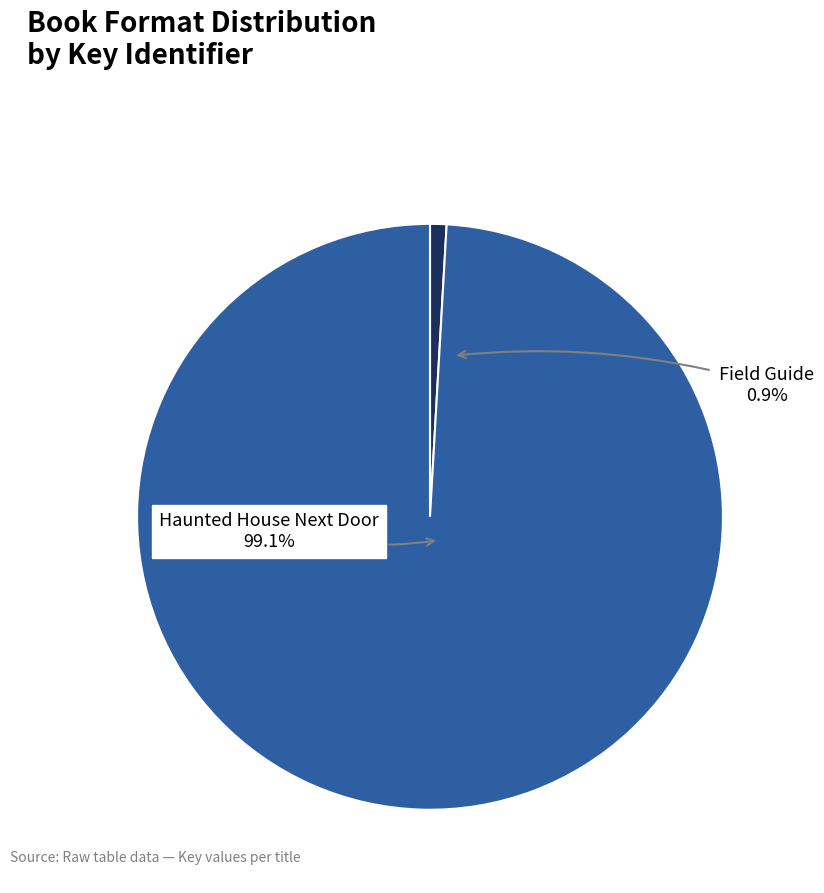

Count the number of slices in the pie.

2